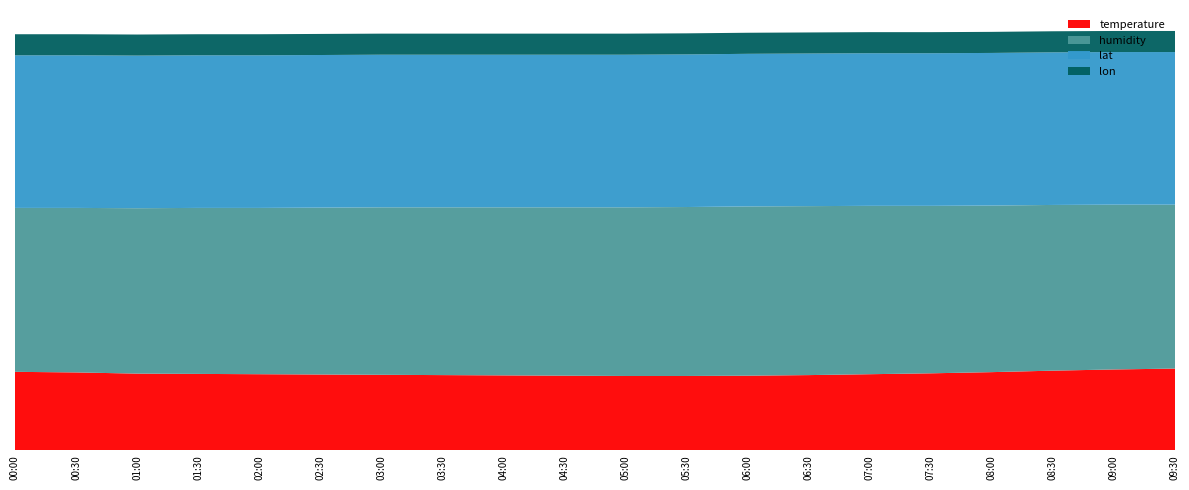

Reading right to left, what are all the values shown in this chart?

temperature: 09:30=27.6	09:00=27.3	08:30=26.9	08:00=26.4	07:30=26.0	07:00=25.7	06:30=25.4	06:00=25.2	05:30=25.1	05:00=25.1	04:30=25.2	04:00=25.3	03:30=25.4	03:00=25.5	02:30=25.6	02:00=25.7	01:30=25.8	01:00=25.9	00:30=26.3	00:00=26.5
humidity: 09:30=55.3	09:00=55.6	08:30=55.9	08:00=56.2	07:30=56.5	07:00=56.8	06:30=57.0	06:00=57.1	05:30=57.0	05:00=56.9	04:30=56.8	04:00=56.7	03:30=56.6	03:00=56.5	02:30=56.3	02:00=56.1	01:30=56.0	01:00=55.8	00:30=55.5	00:00=55.3
lat: 09:30=51.5	09:00=51.5	08:30=51.5	08:00=51.5	07:30=51.5	07:00=51.5	06:30=51.5	06:00=51.5	05:30=51.5	05:00=51.5	04:30=51.5	04:00=51.5	03:30=51.5	03:00=51.5	02:30=51.5	02:00=51.5	01:30=51.5	01:00=51.5	00:30=51.5	00:00=51.5
lon: 09:30=7.1	09:00=7.1	08:30=7.1	08:00=7.1	07:30=7.1	07:00=7.1	06:30=7.1	06:00=7.1	05:30=7.1	05:00=7.1	04:30=7.1	04:00=7.1	03:30=7.1	03:00=7.1	02:30=7.1	02:00=7.1	01:30=7.1	01:00=7.1	00:30=7.1	00:00=7.1